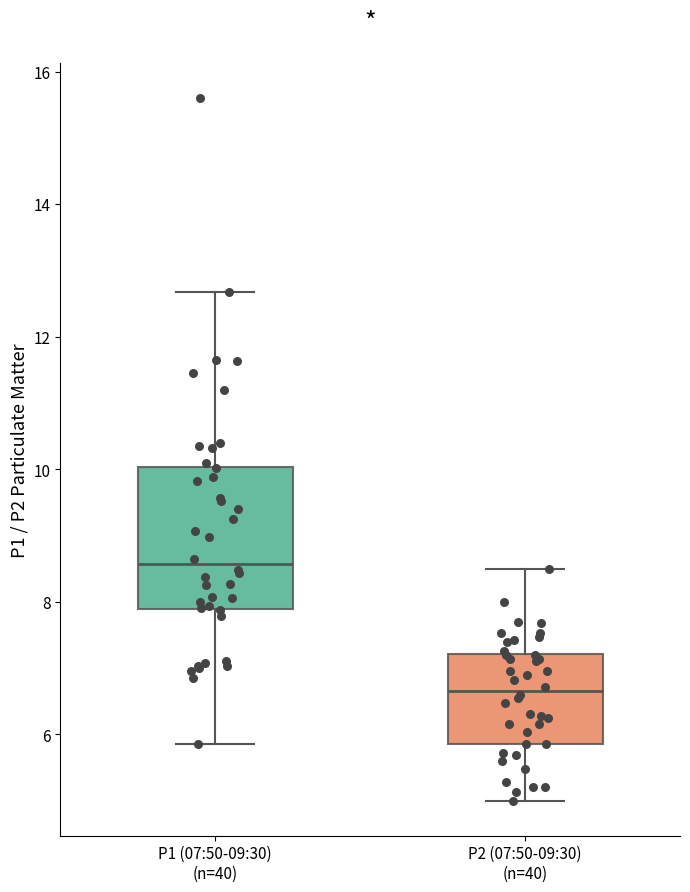

Which box has the lowest median line?

P2 (07:50-09:30) (n=40)